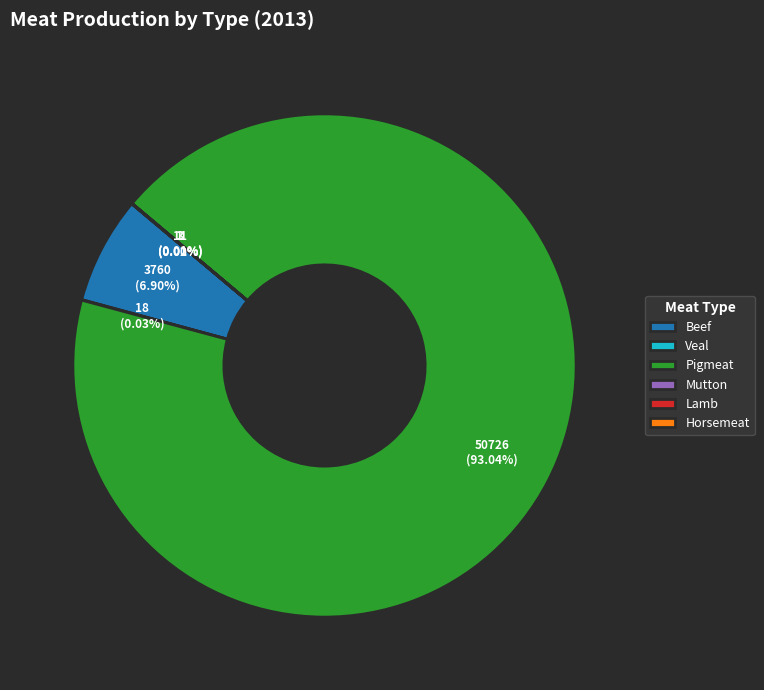

Which slice is the largest?

Pigmeat